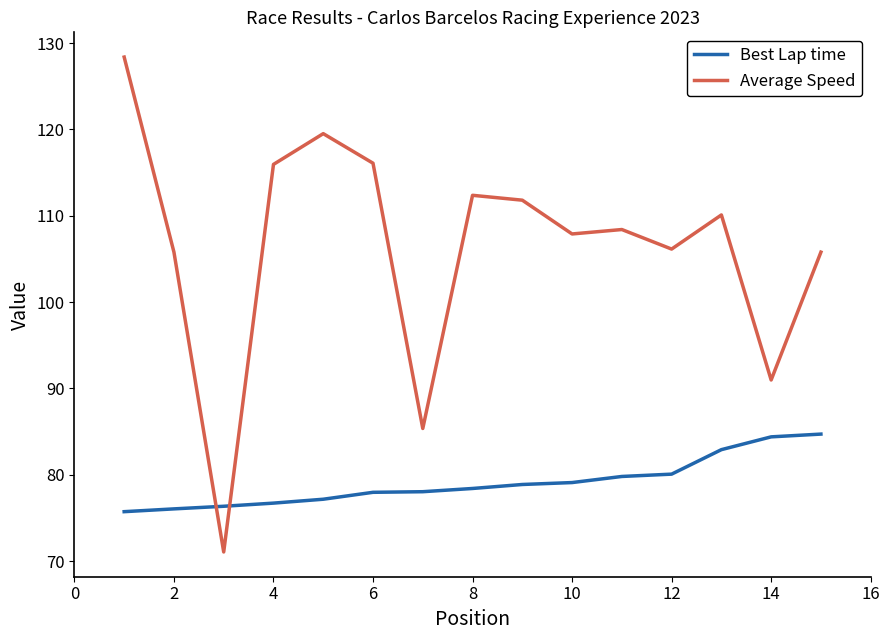

Does the chart have visible grid lines?

No